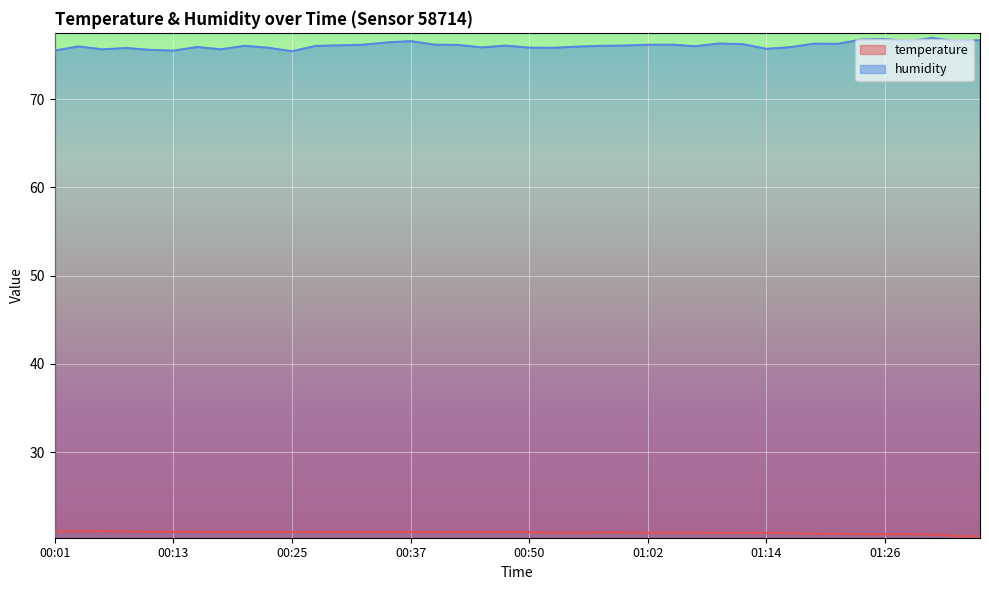

What is the difference between the temperature values at 00:11 and 01:02?

0.1